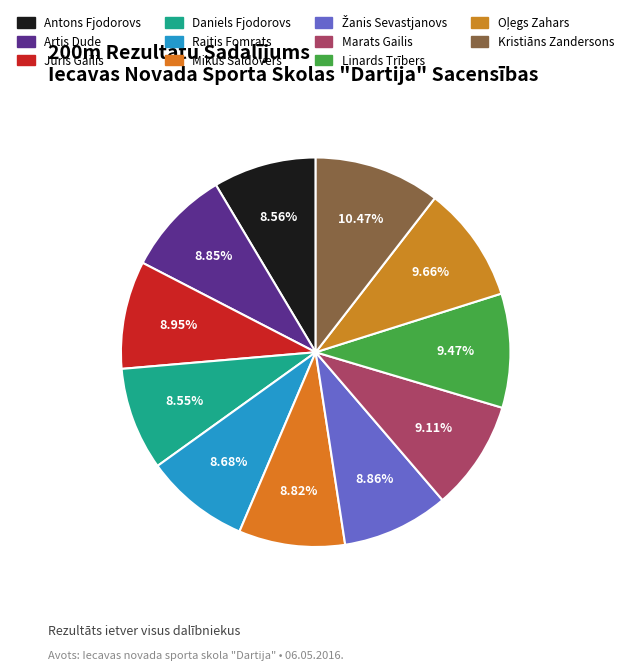

Between Mikus Saldovers and Linards Trībers, which is larger?

Linards Trībers